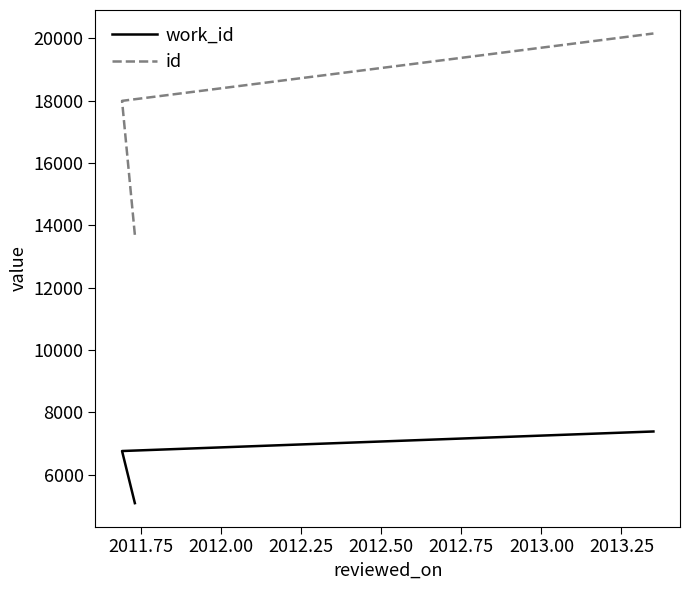

How many data points does each series have?

3